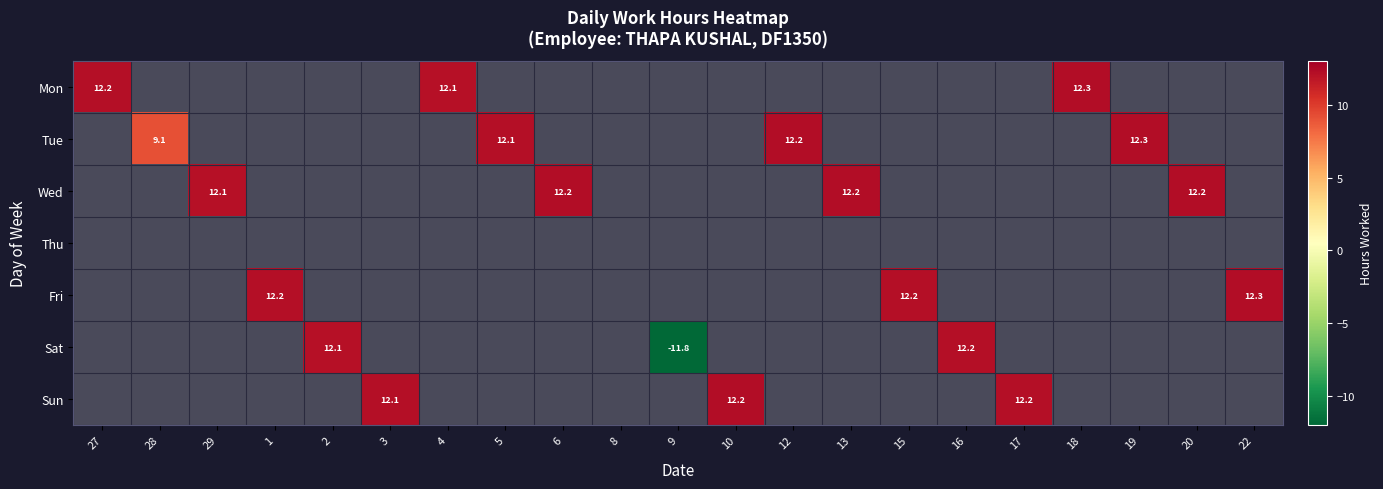

What is the total value across all series at 15?

12.2